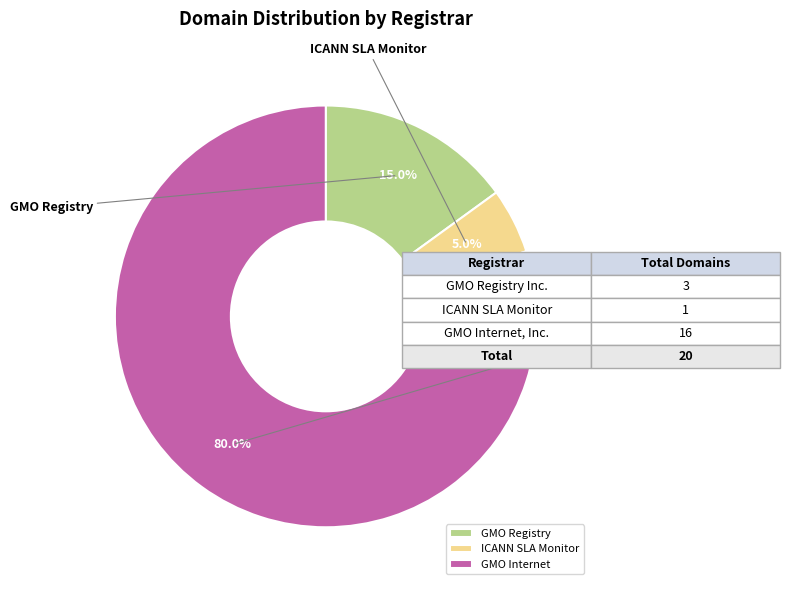

To the nearest percent, what is the average slice percentage?

33%